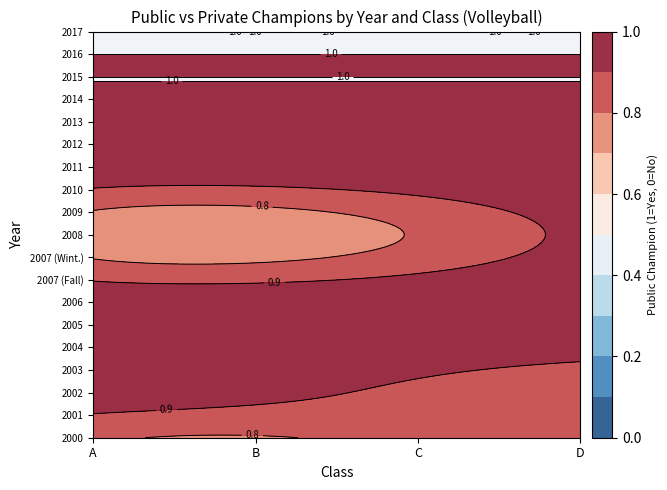

How many distinct data groups are displayed?

4